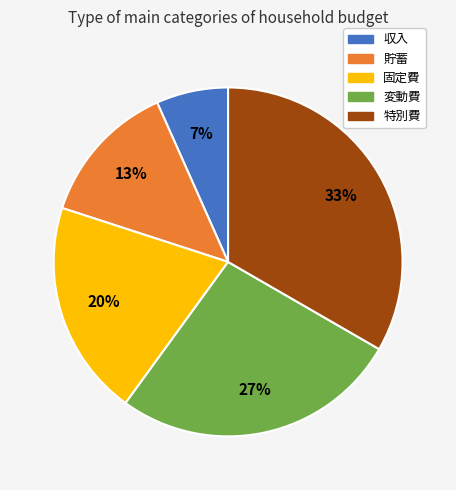

Between 特別費 and 変動費, which is larger?

特別費